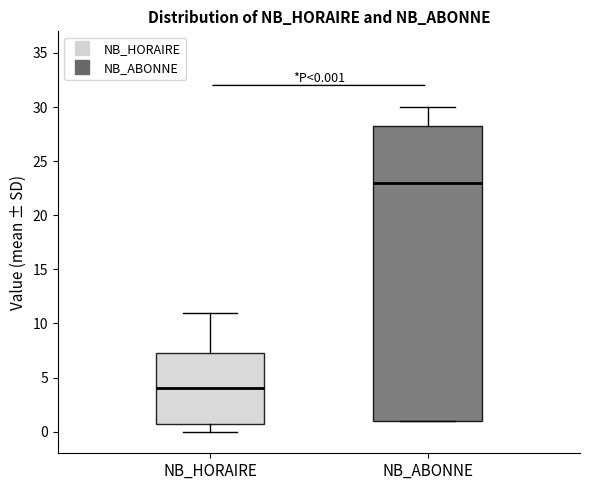

Which box's median line is the highest?

NB_ABONNE